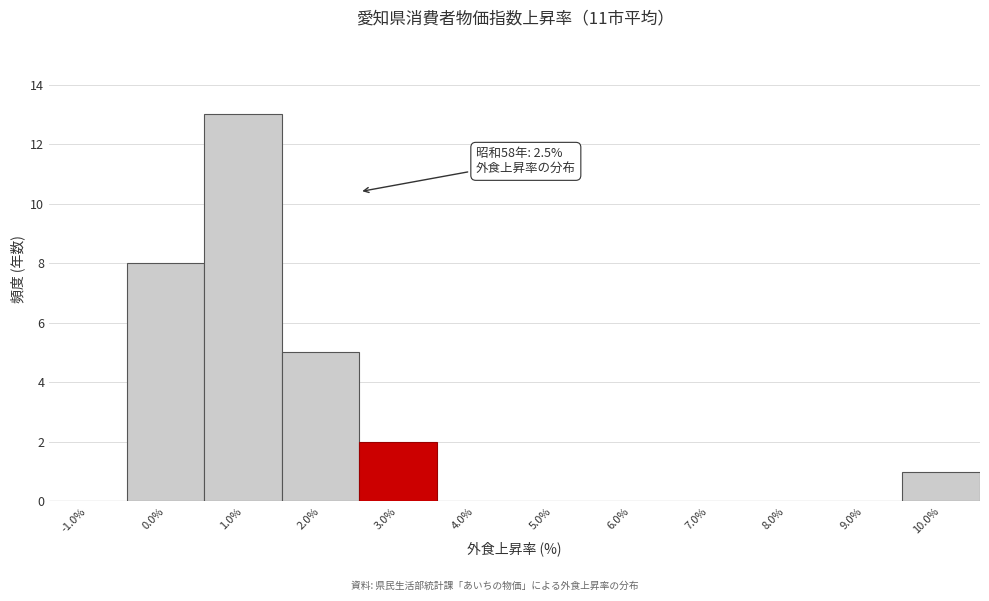

Over which range of the x-axis is the bar tallest?

0.5 to 1.5